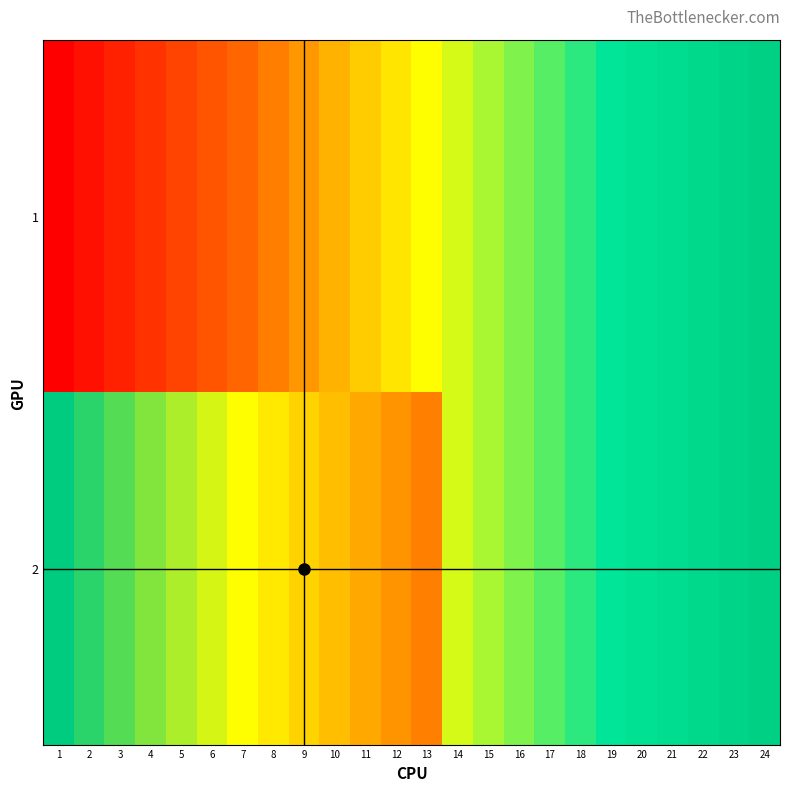

Reading left to right, list all the values displayed in this chart.

1: 1=248	2=249	3=250	4=251	5=252	6=253	7=254	8=255	9=256	10=257	11=258	12=259	13=260	14=261	15=262	16=263	17=264	18=265	19=266	20=267	21=268	22=269	23=270	24=271
2: 1=272	2=273	3=274	4=275	5=276	6=277	7=278	8=279	9=280	10=281	11=282	12=283	13=284	14=261	15=262	16=263	17=264	18=265	19=266	20=267	21=268	22=269	23=270	24=271